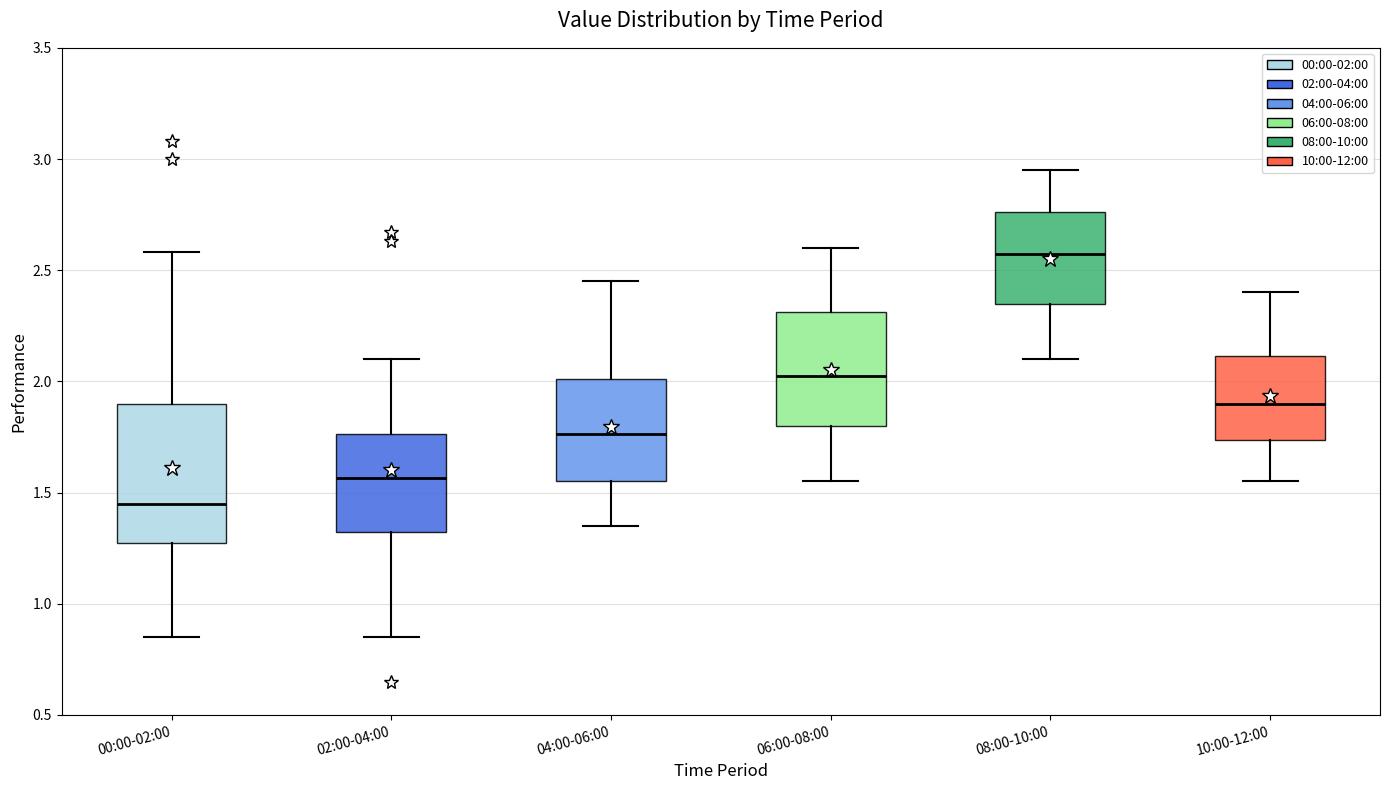

Comparing the boxes themselves (not the whiskers), which one is the tallest?

00:00-02:00